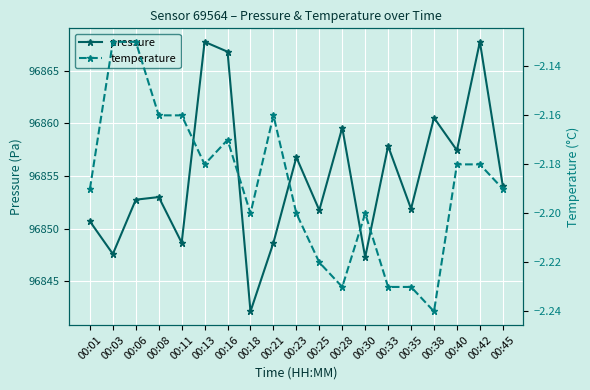

The pressure series shows 96851.9 at 00:35. True or false?

True